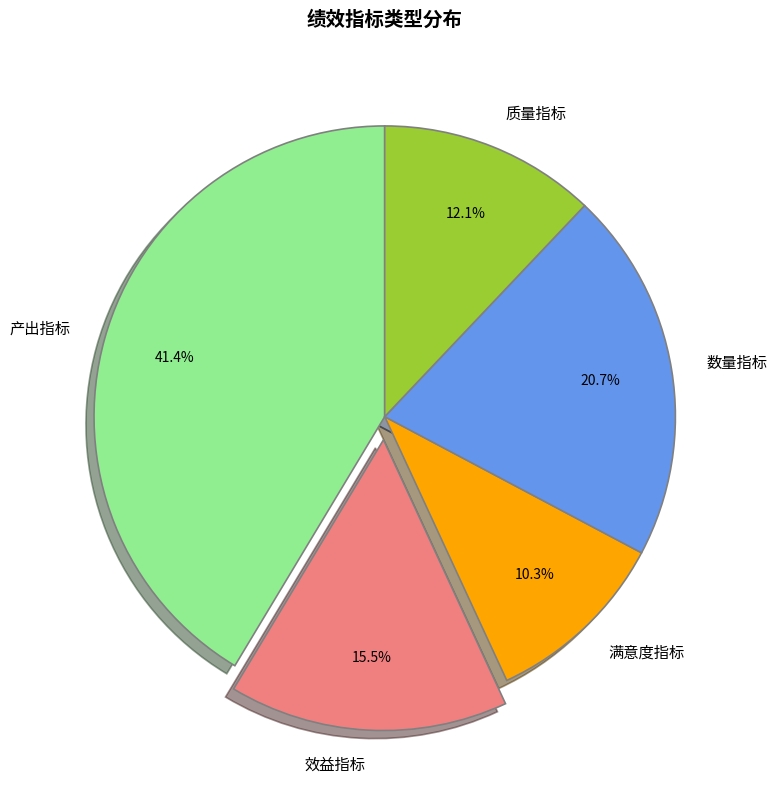

What is the ratio of the value at 效益指标 to the value at 质量指标?

1.3